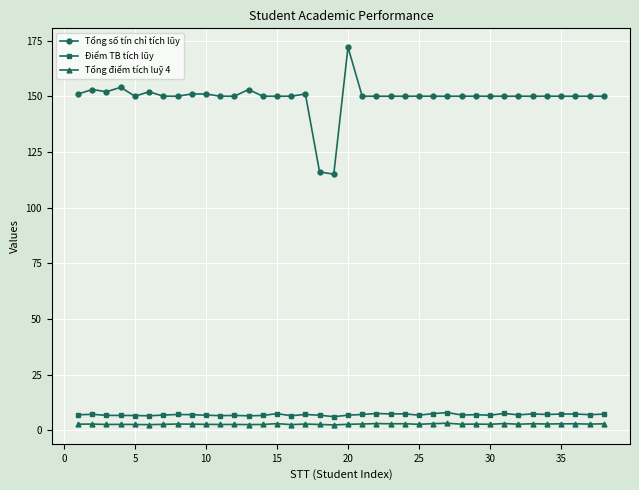

True or false: Tổng điểm tích luỹ 4 and Điểm TB tích lũy intersect in this chart.

False